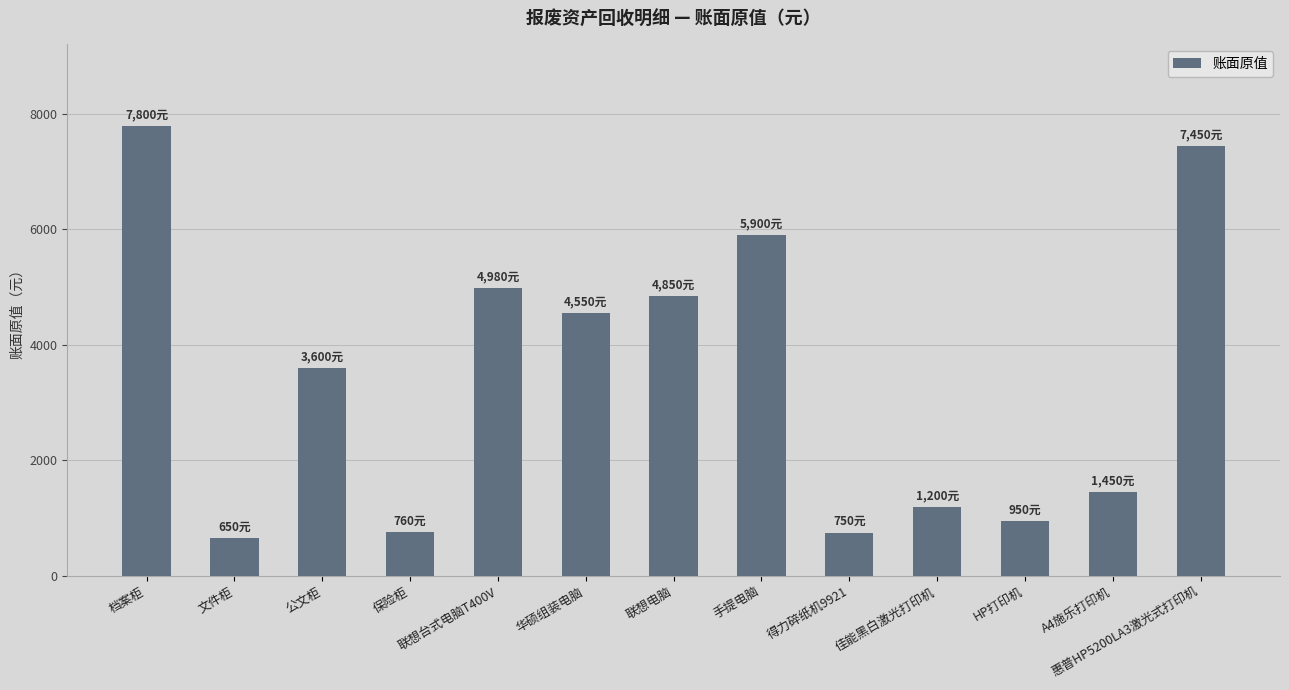

What is the sum of all values?

44890